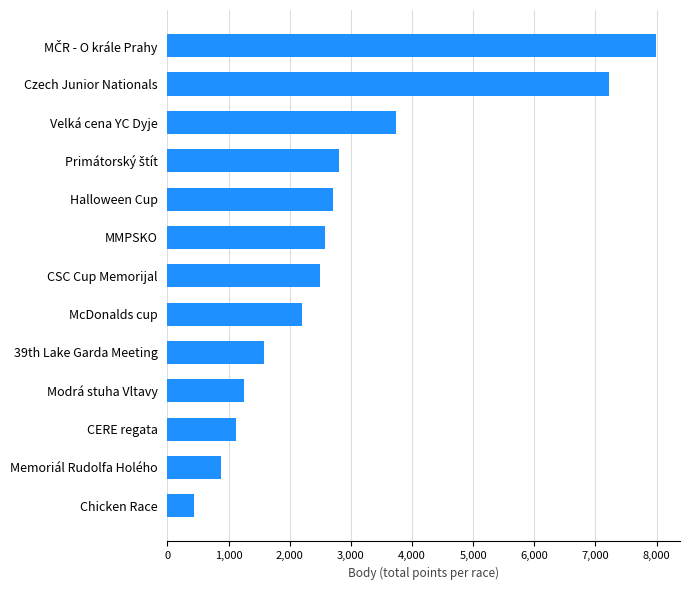

What is the sum of all values?

36998